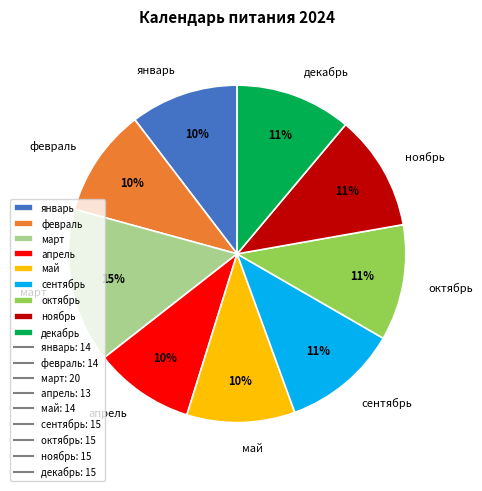

Which has a higher value, январь or март?

март